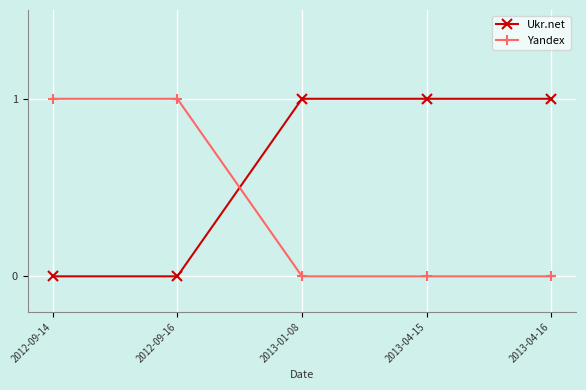

Reading right to left, transcribe all the data shown in this chart.

Ukr.net: 2013-04-16=1	2013-04-15=1	2013-01-08=1	2012-09-16=0	2012-09-14=0
Yandex: 2013-04-16=0	2013-04-15=0	2013-01-08=0	2012-09-16=1	2012-09-14=1